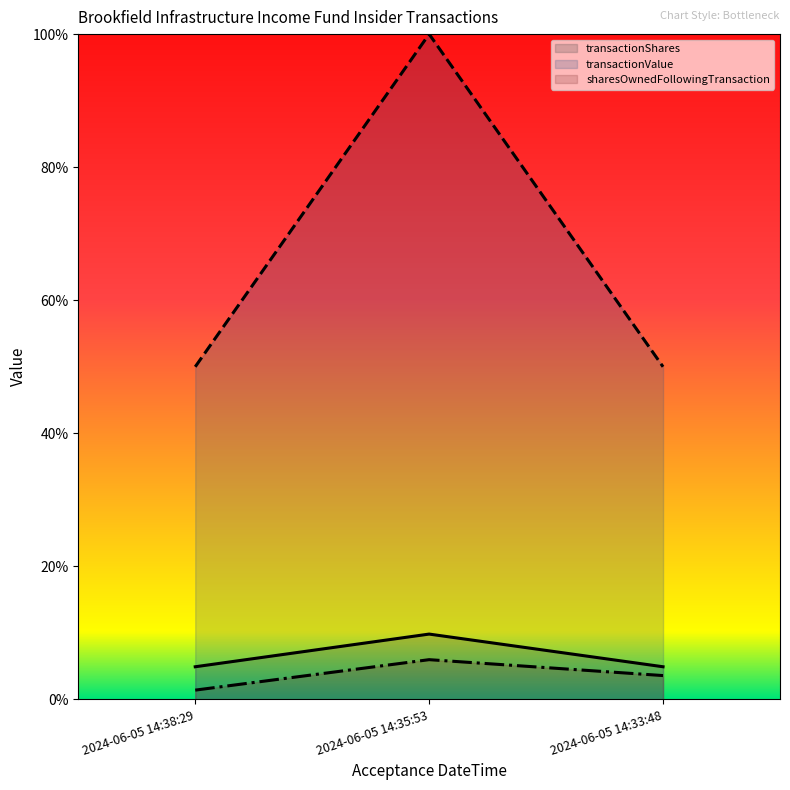

Reading left to right, transcribe all the data shown in this chart.

transactionShares: 2024-06-05 14:38:29=4.9	2024-06-05 14:35:53=9.8	2024-06-05 14:33:48=4.9
transactionValue: 2024-06-05 14:38:29=50.0	2024-06-05 14:35:53=100.0	2024-06-05 14:33:48=50.0
sharesOwnedFollowingTransaction: 2024-06-05 14:38:29=1.4	2024-06-05 14:35:53=6.0	2024-06-05 14:33:48=3.6